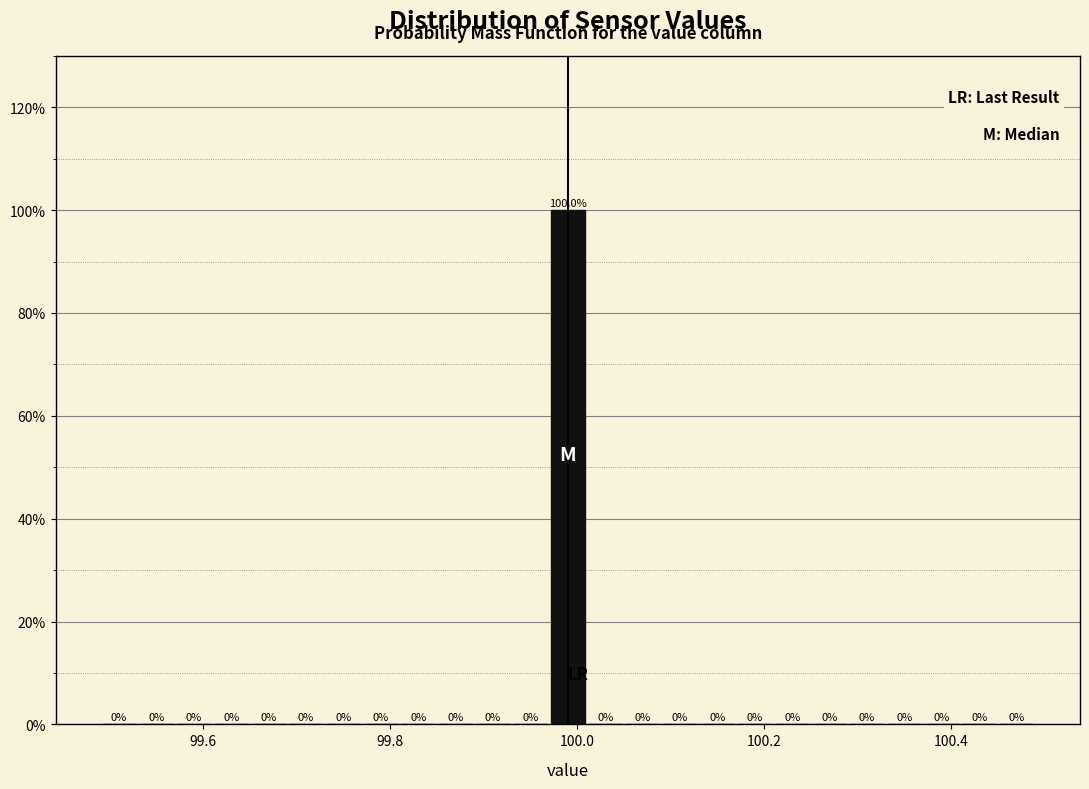

Read against the x-axis, roughly where is the centre of the tallest bar?

100.00